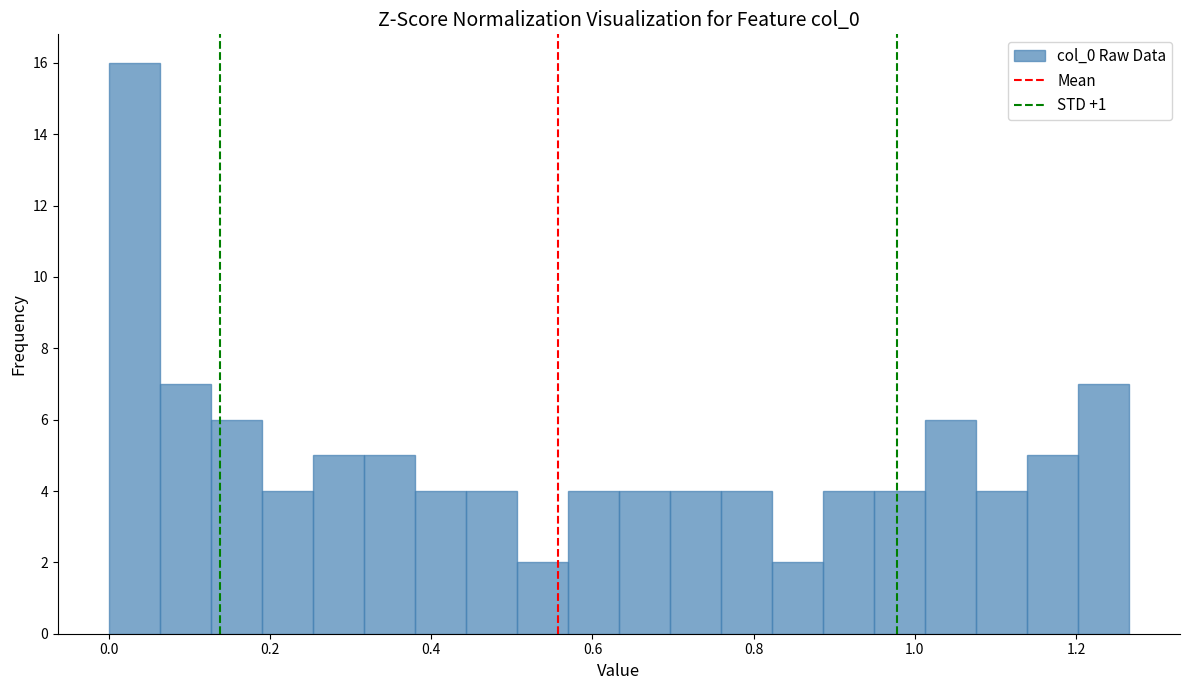

Around what value on the x-axis is the tallest bar? Give the approximate position of its centre, as read against the axis.

0.04